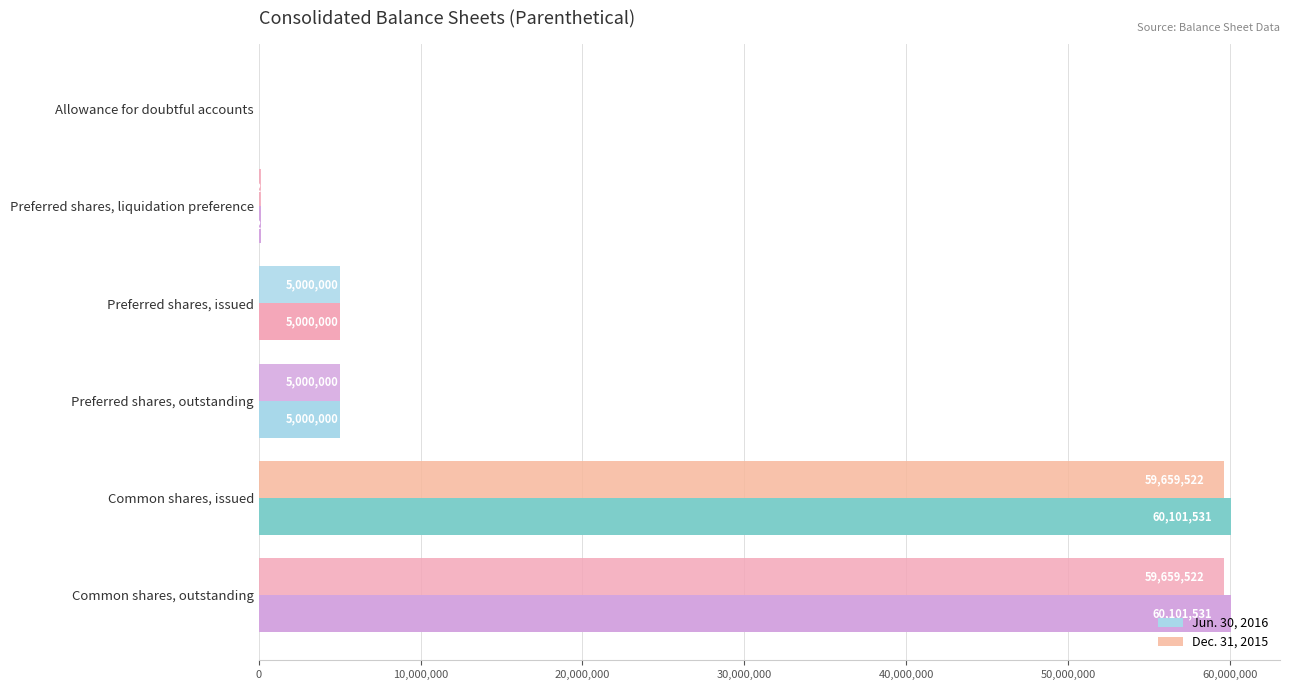

What is the value of the Jun. 30, 2016 bar at the 2nd from the left?

127422